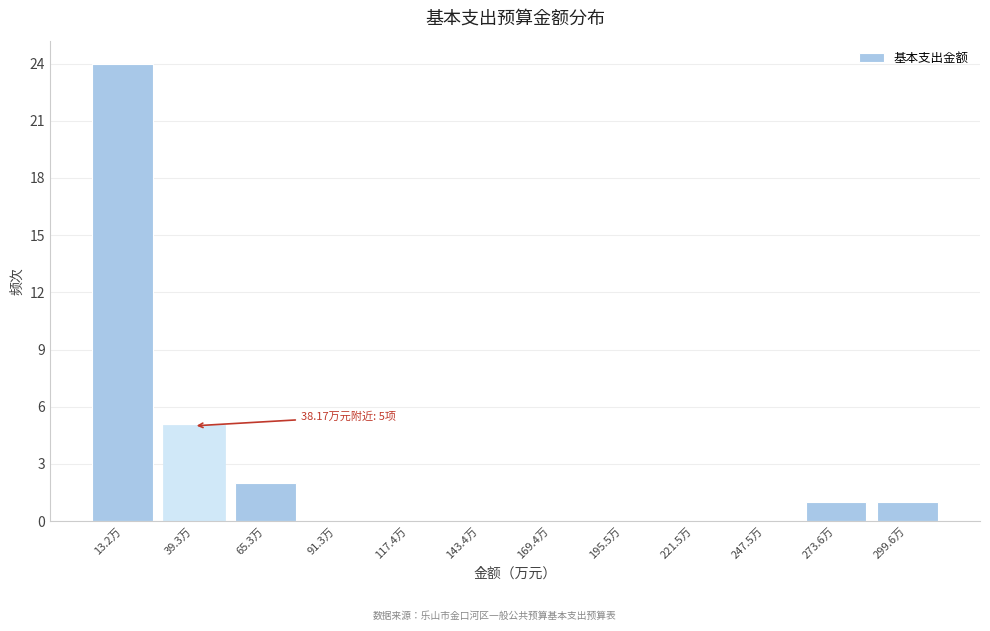

Reading left to right, what are all the values shown in this chart?

13.2万=24	39.3万=5	65.3万=2	91.3万=0	117.4万=0	143.4万=0	169.4万=0	195.5万=0	221.5万=0	247.5万=0	273.6万=1	299.6万=1